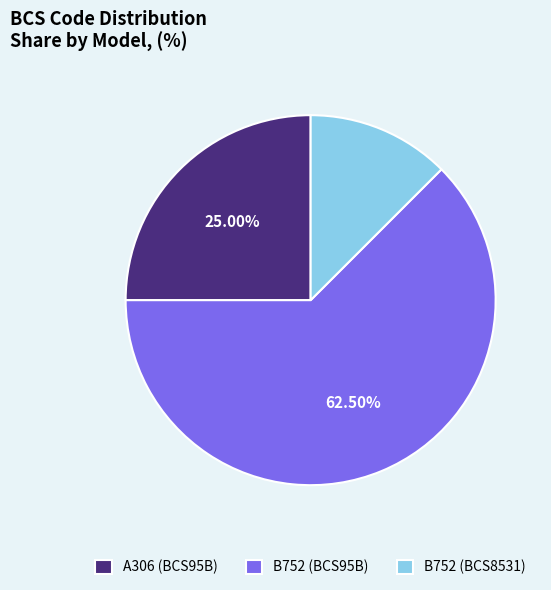

Is A306 (BCS95B) the majority of the pie?

No